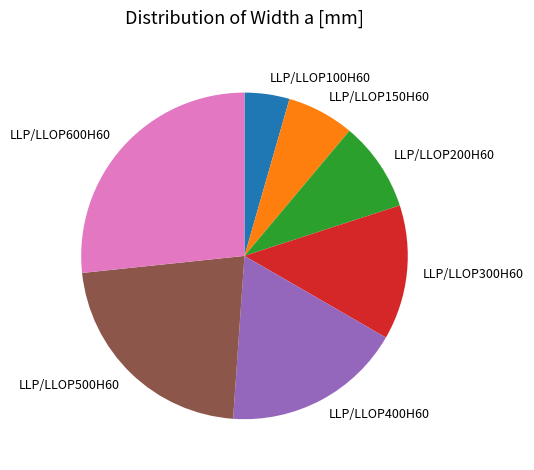

Do LLP/LLOP600H60 and LLP/LLOP400H60 together represent more than half of the pie?

No